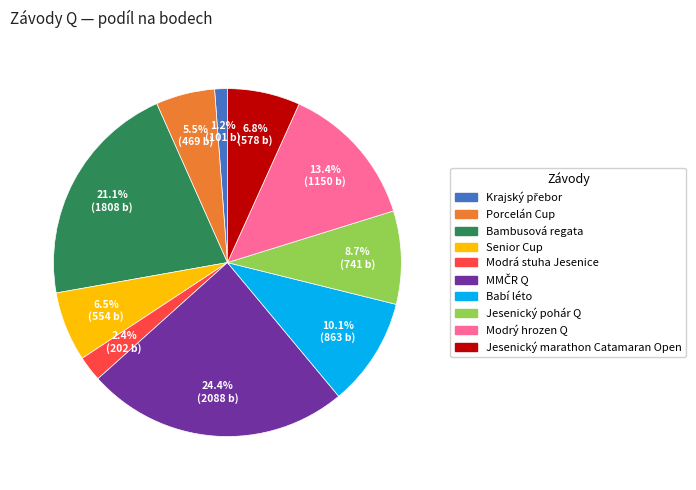

To the nearest percent, what percentage of the pie is Modrý hrozen Q?

13%